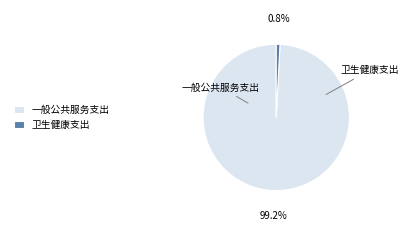

To the nearest percent, what percentage of the pie is 一般公共服务支出?

99%